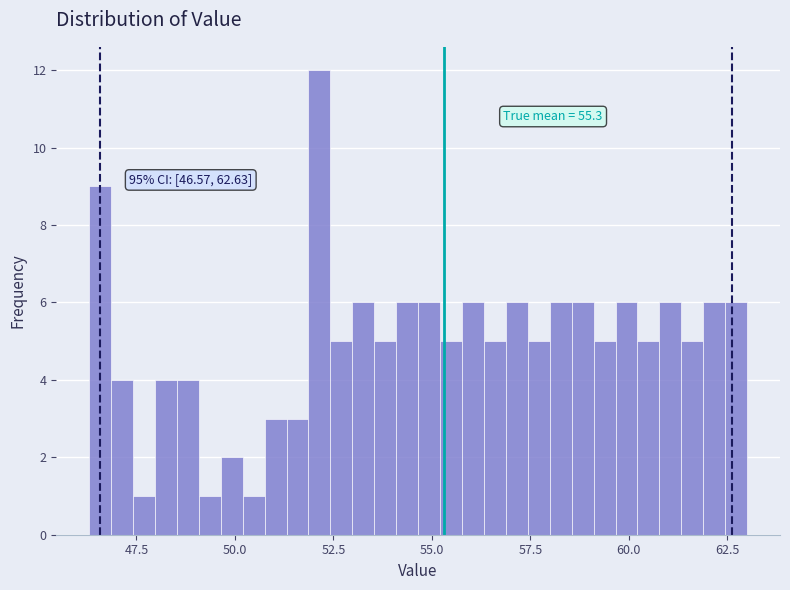

Read against the x-axis, roughly where is the centre of the tallest bar?

52.0